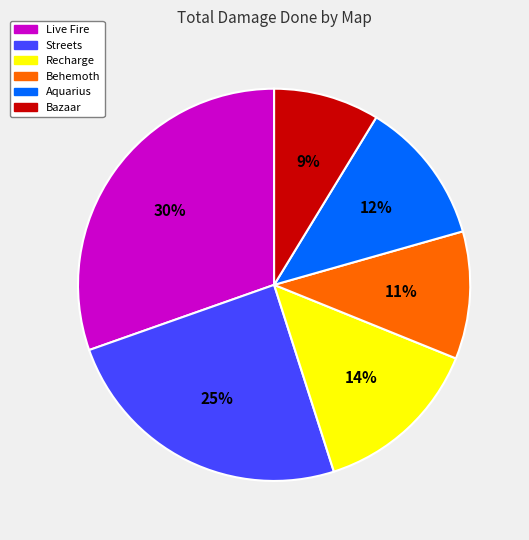

True or false: Live Fire accounts for 30% of the total.

True